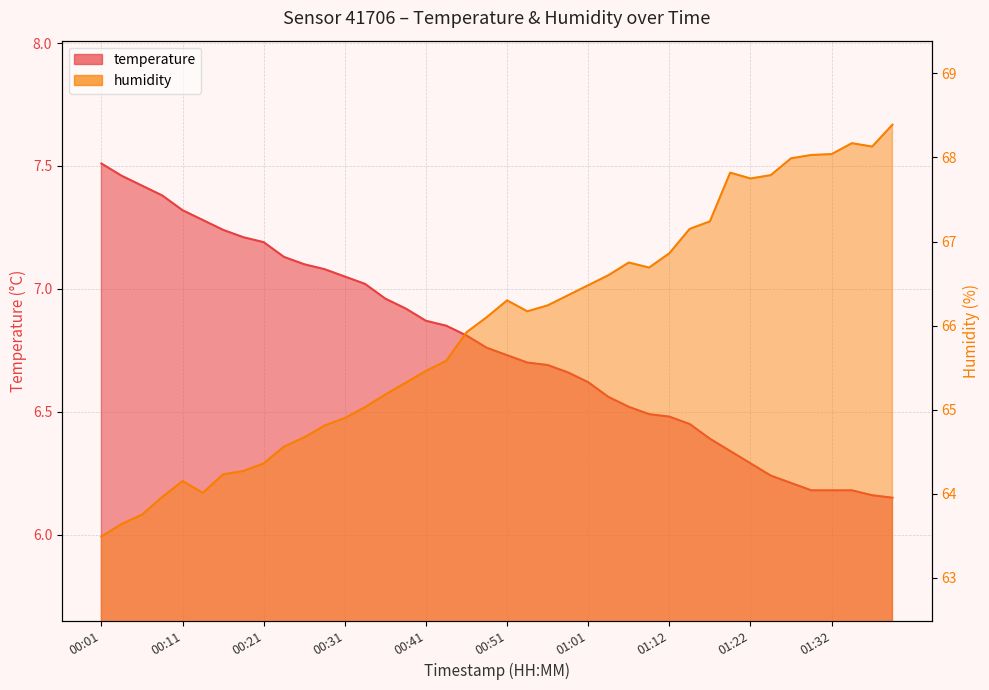

Between 00:59 and 01:12, which is larger?

00:59